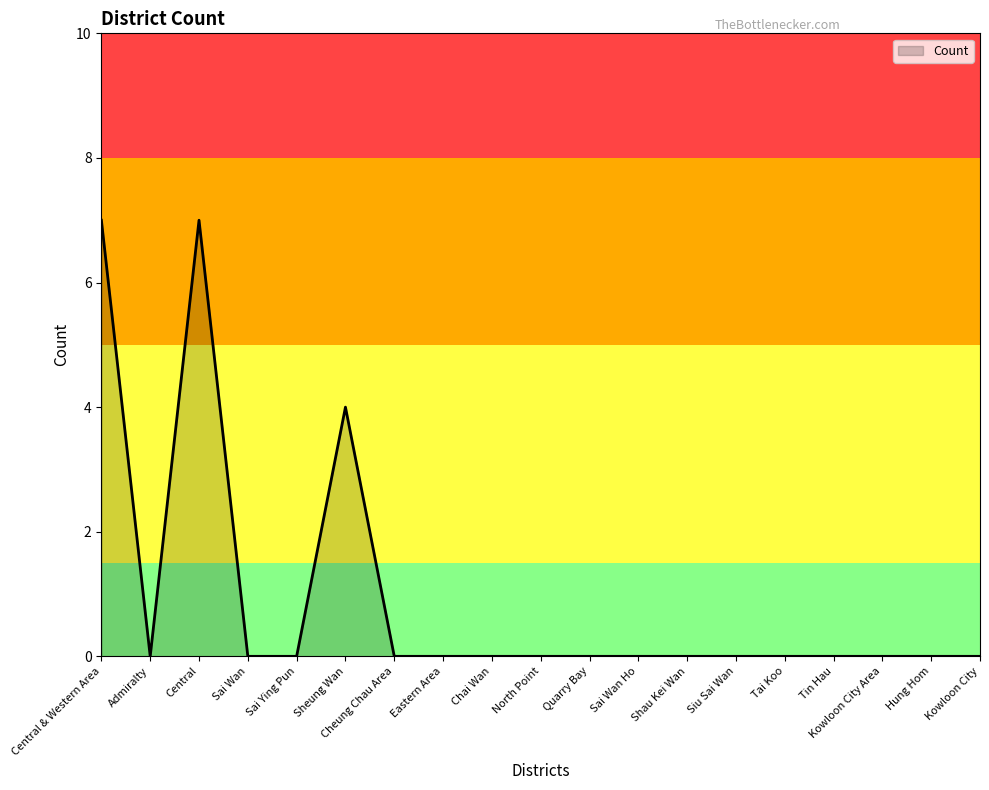

Does the chart display data point markers on the line(s)?

No